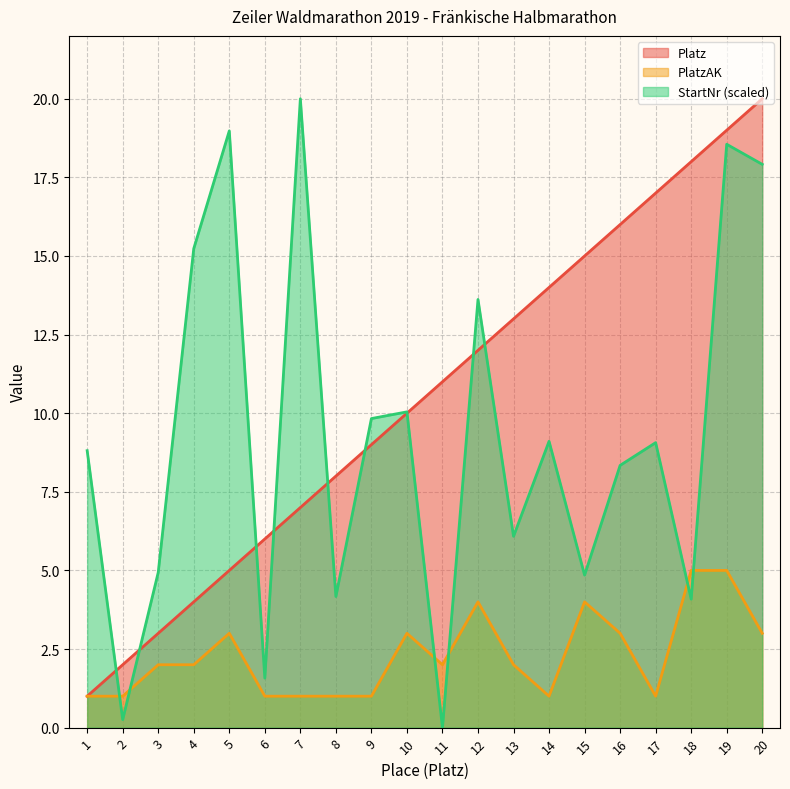

In StartNr, how many points are higher than both neighbors (excluding endpoints)?

7